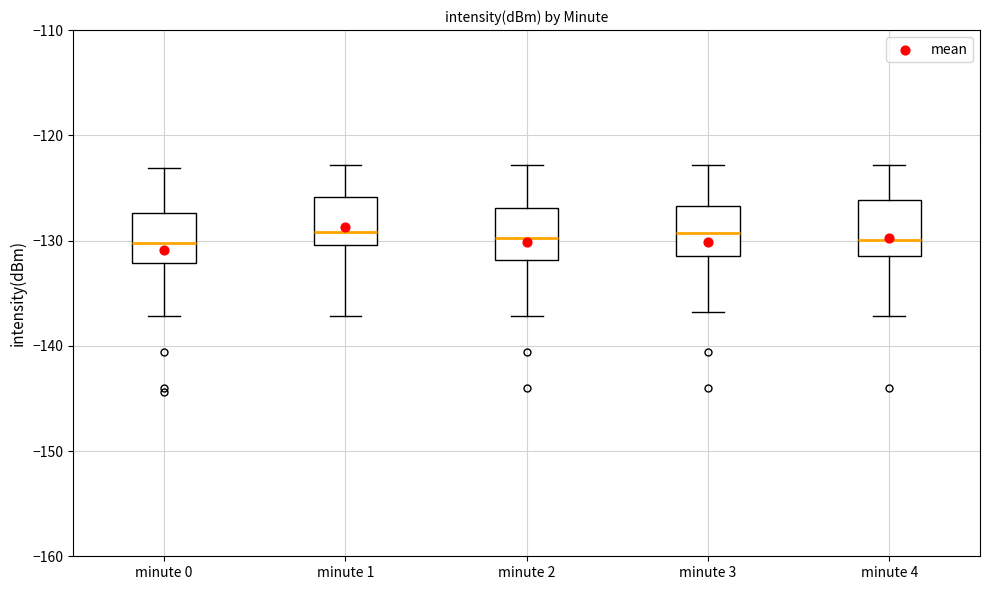

Reading left to right, transcribe this box plot: for each box, give where its median line is, the range the box spans, and where its two whiskers end, as read against the y-axis. The values are not printed on the chart, so give them approximately, as read against the axis.

minute 0: median -130, box -132 to -127, whiskers -137 to -123
minute 1: median -129, box -130 to -126, whiskers -137 to -123
minute 2: median -130, box -132 to -127, whiskers -137 to -123
minute 3: median -129, box -131 to -127, whiskers -137 to -123
minute 4: median -130, box -131 to -126, whiskers -137 to -123